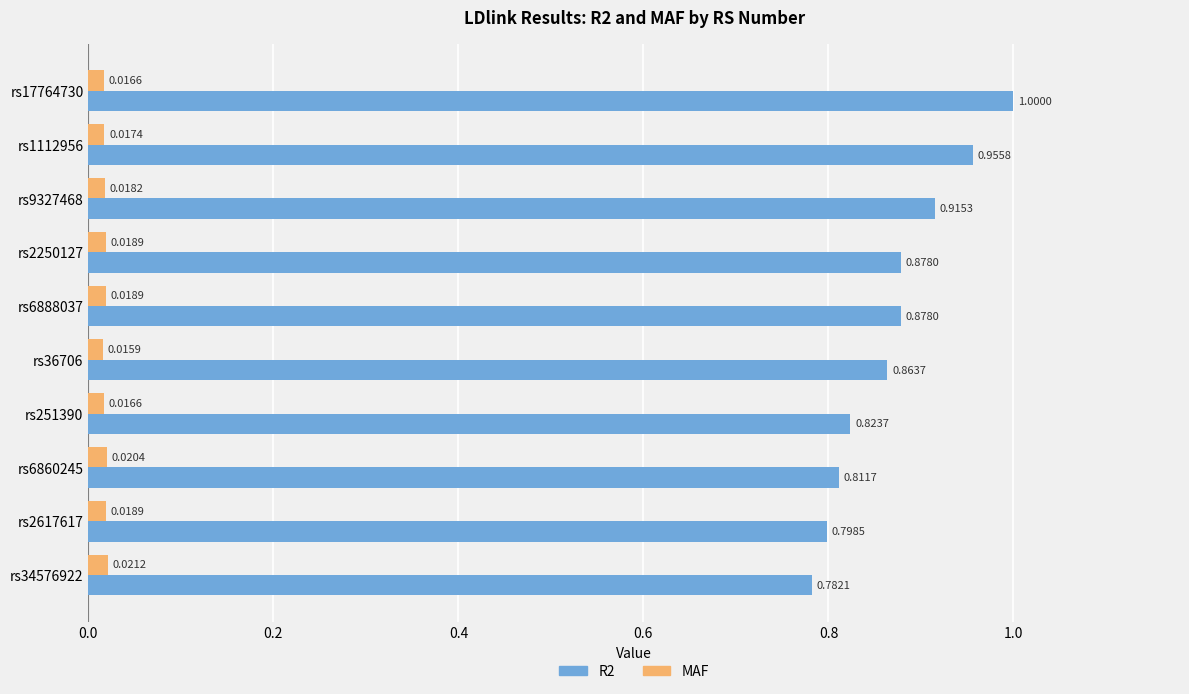

Which series has the widest spread of values?

R2